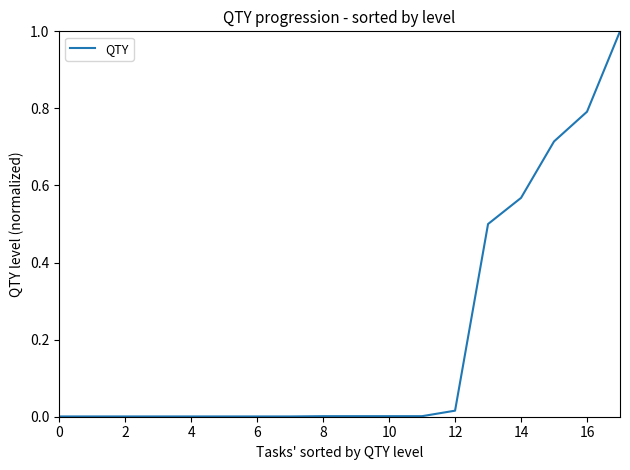

What is the maximum value shown in the chart?

1.0